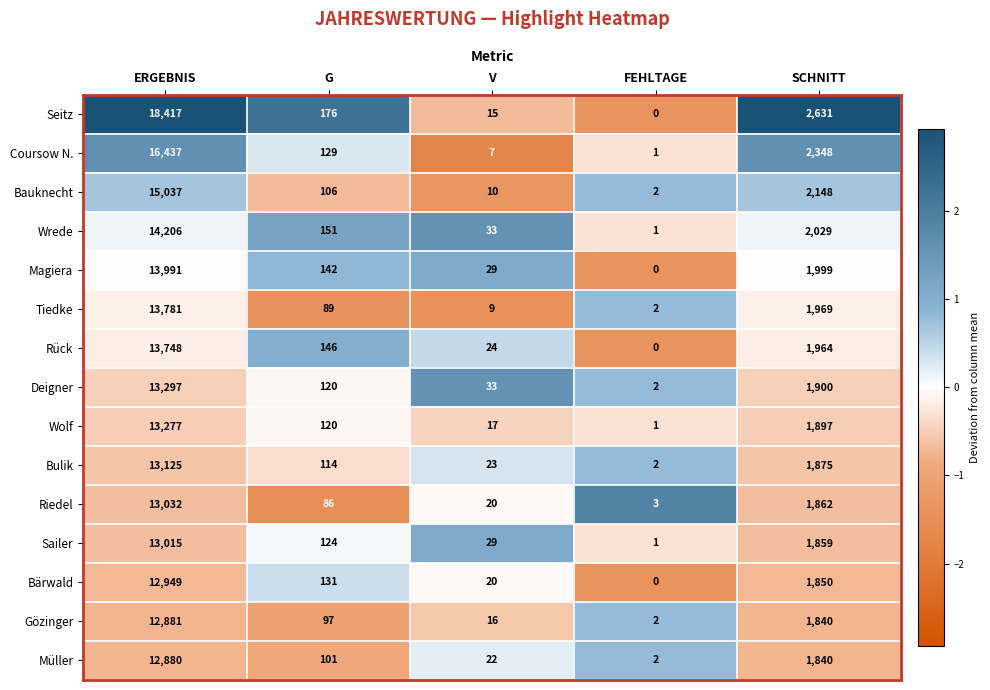

At which category does the chart reach its minimum across all series?

FEHLTAGE